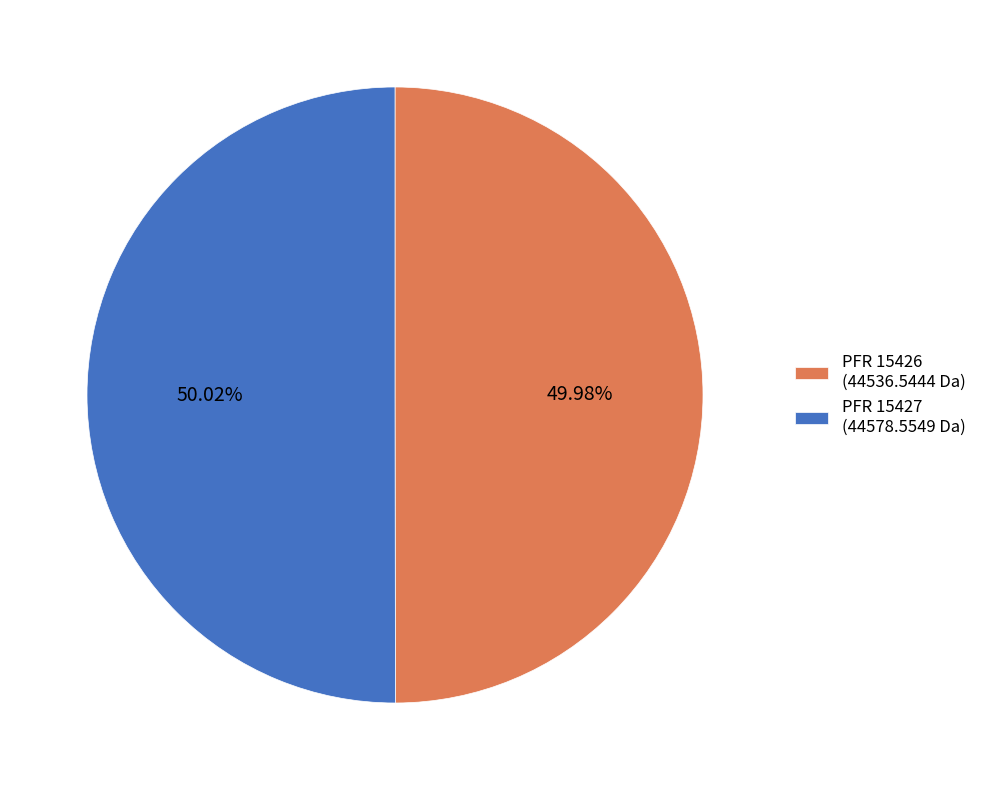

Count the number of slices in the pie.

2